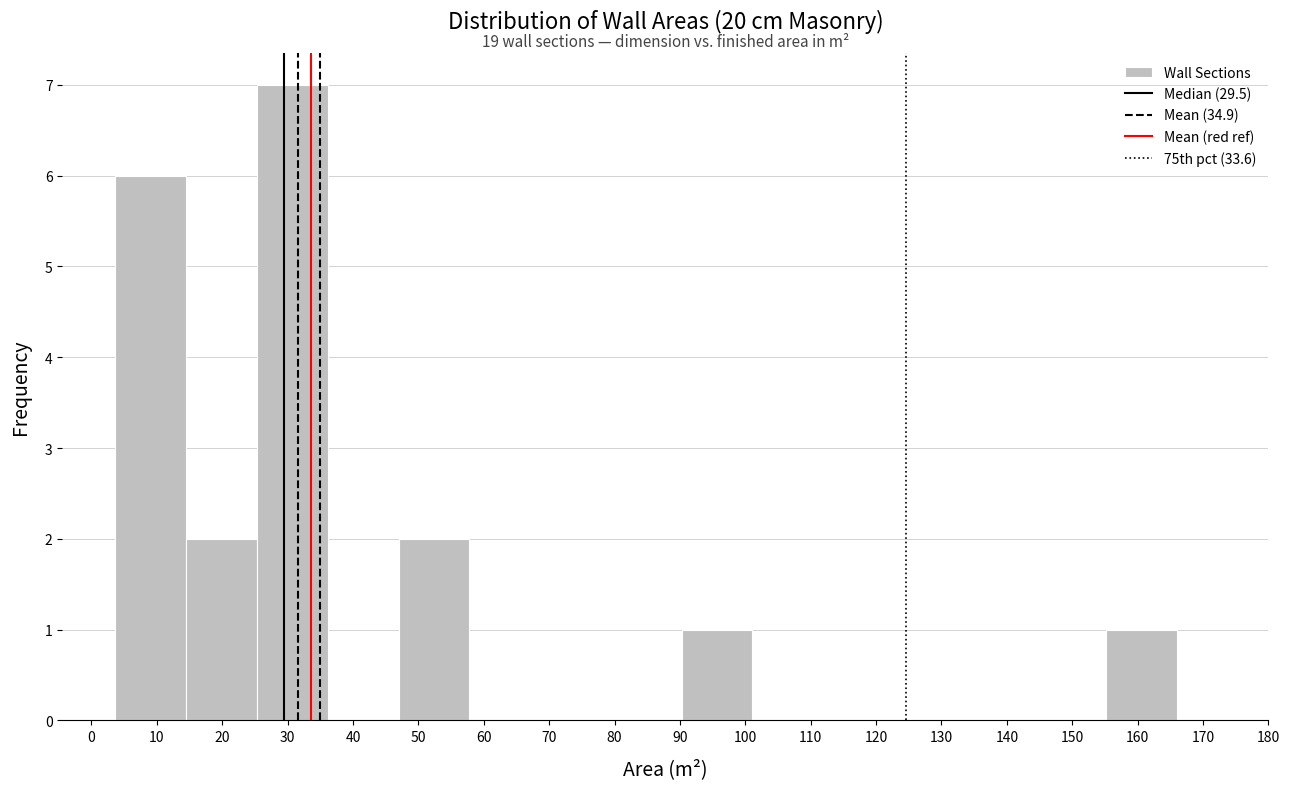

Over which range of the x-axis is the bar tallest?

25 to 36